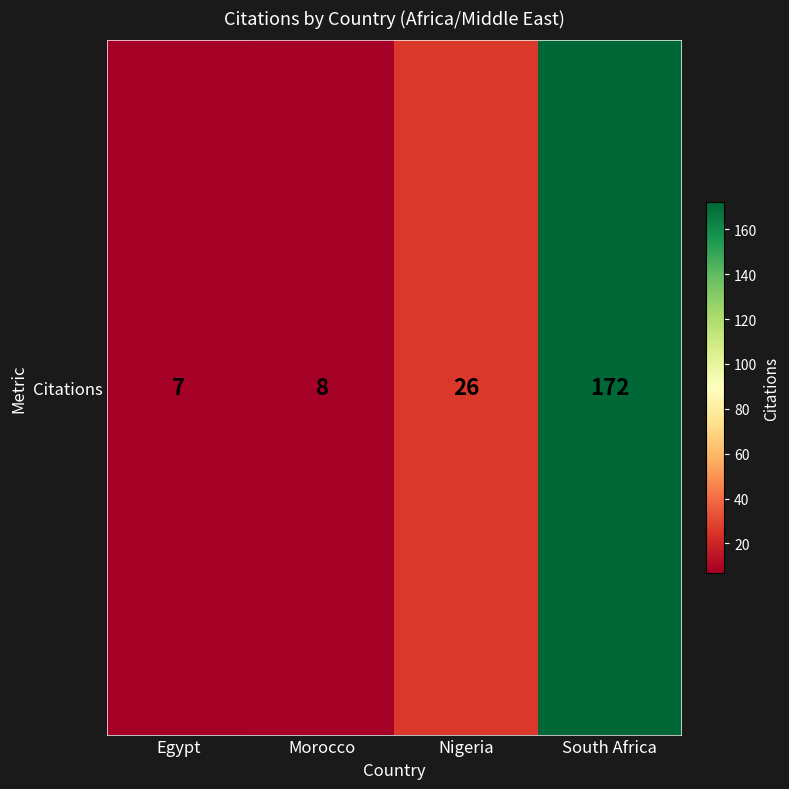

How many values are below 26?

2